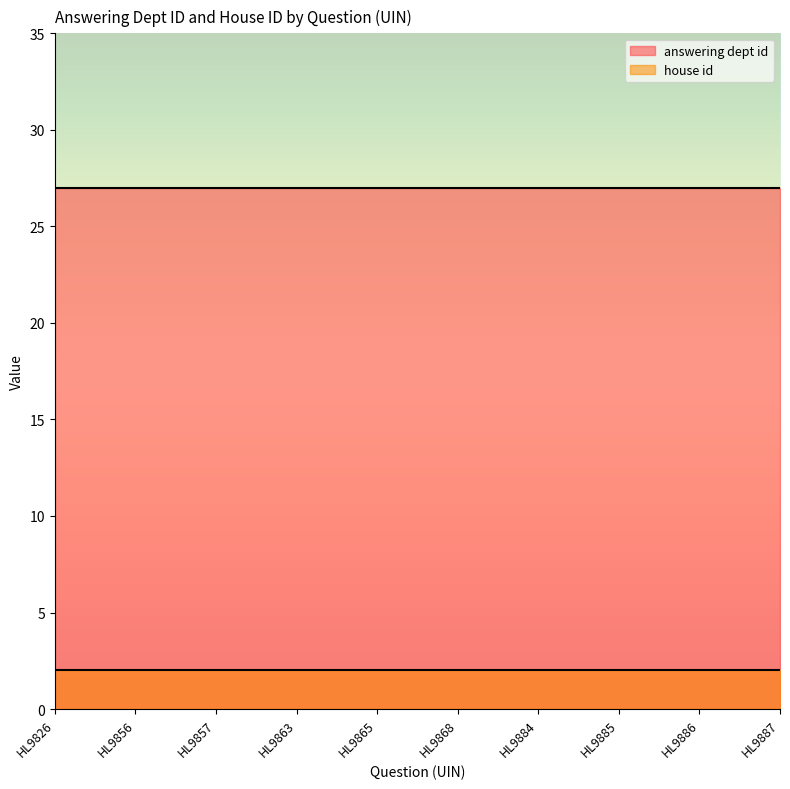

What is the approximate value of answering dept id at HL9857?

27